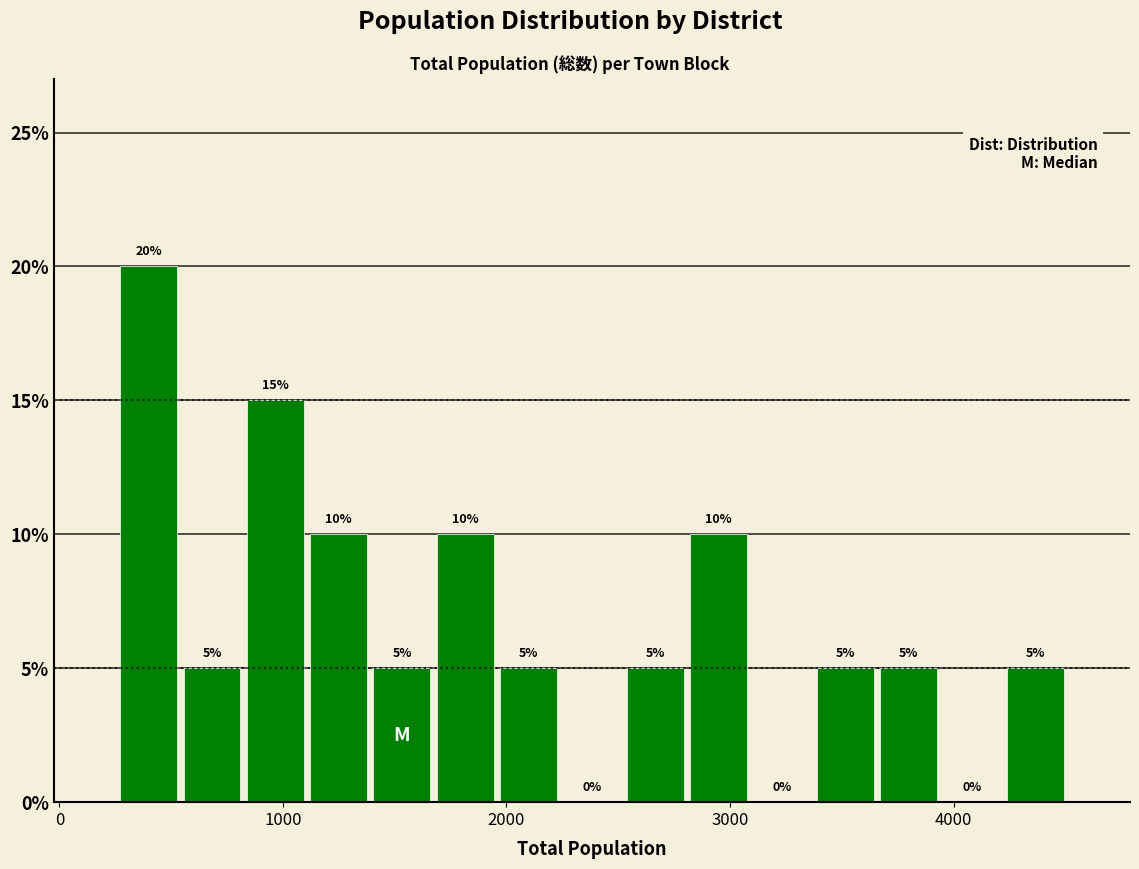

Read against the x-axis, roughly where is the centre of the tallest bar?

400